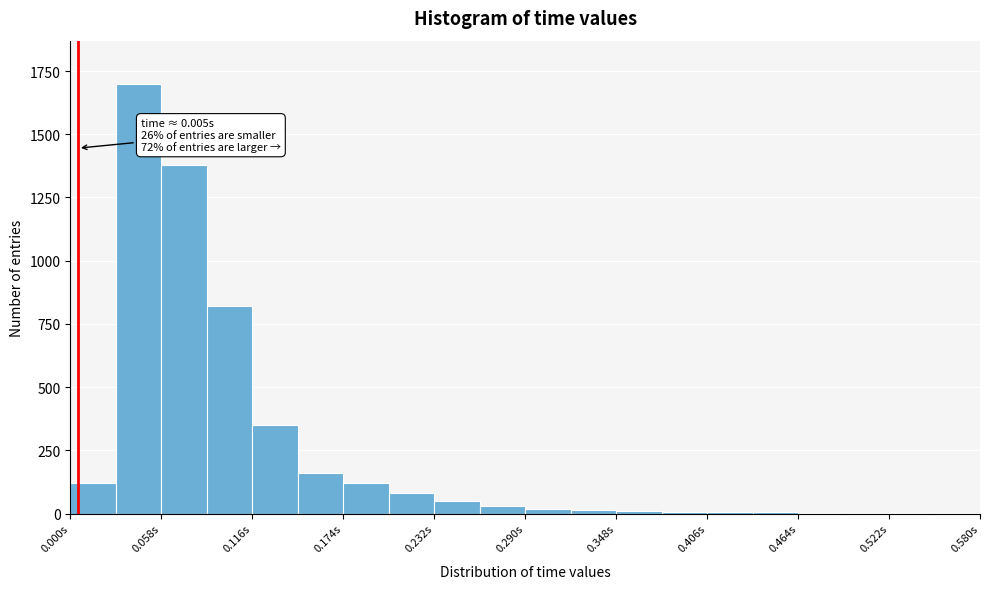

Read against the x-axis, roughly where is the centre of the tallest bar?

0.04